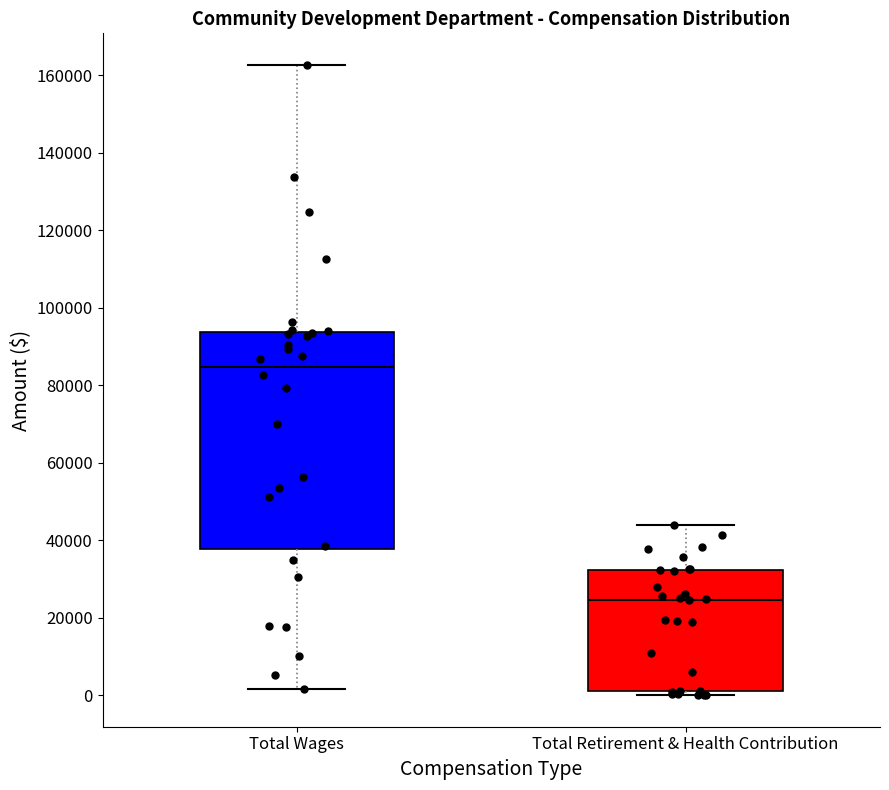

Reading left to right, read every box against the y-axis: the position of its median line, the range the box covers, and the ends of its whiskers. The values are not printed on the chart, so give them approximately, as read against the axis.

Total Wages: median 84000, box 38000 to 94000, whiskers 2000 to 162000
Total Retirement & Health Contribution: median 24000, box 2000 to 32000, whiskers 0 to 44000